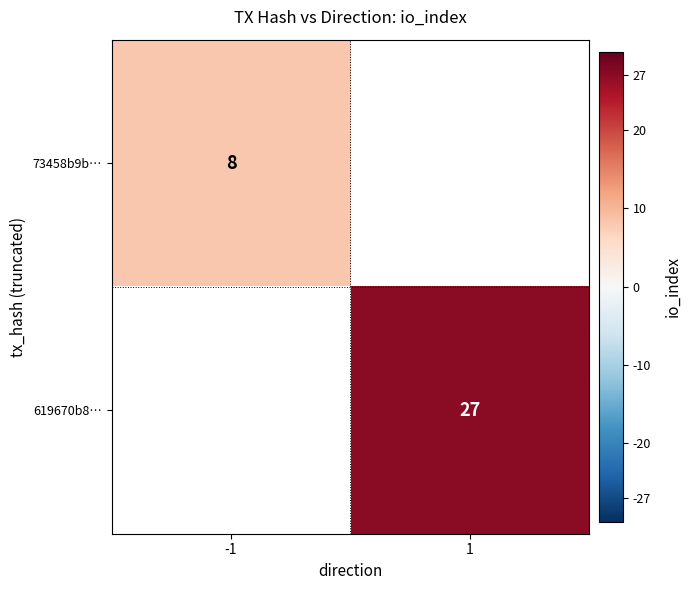

How many distinct data groups are displayed?

2